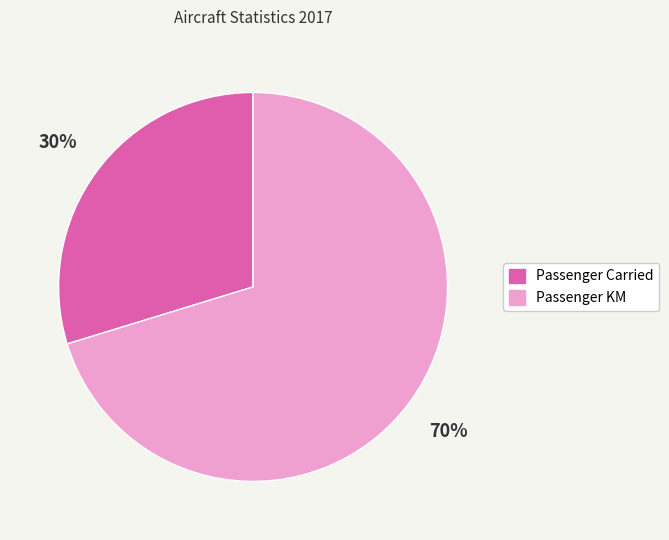

How many slices are in this pie chart?

2